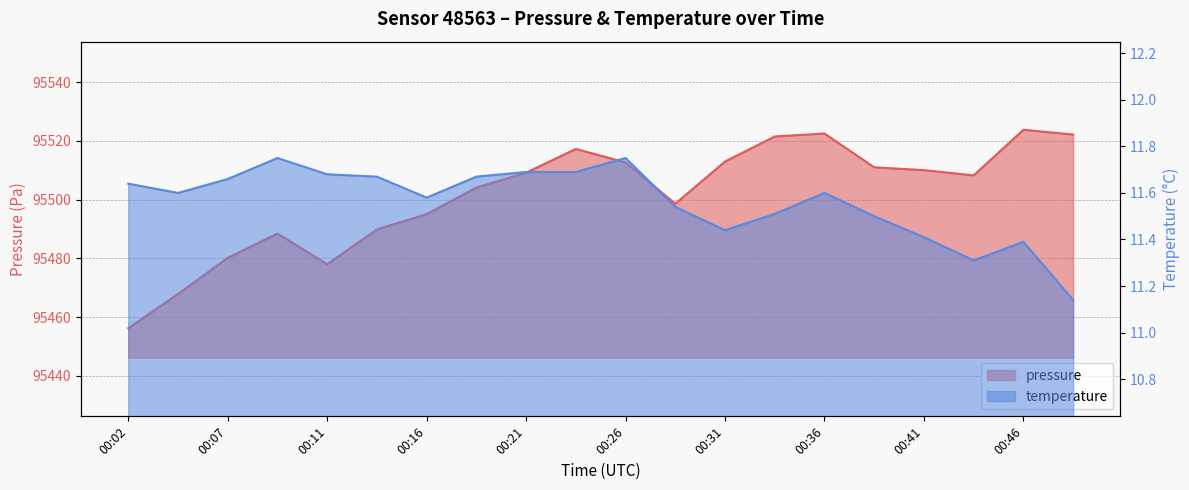

Between 00:02 and 00:48, which series saw the biggest shift?

pressure